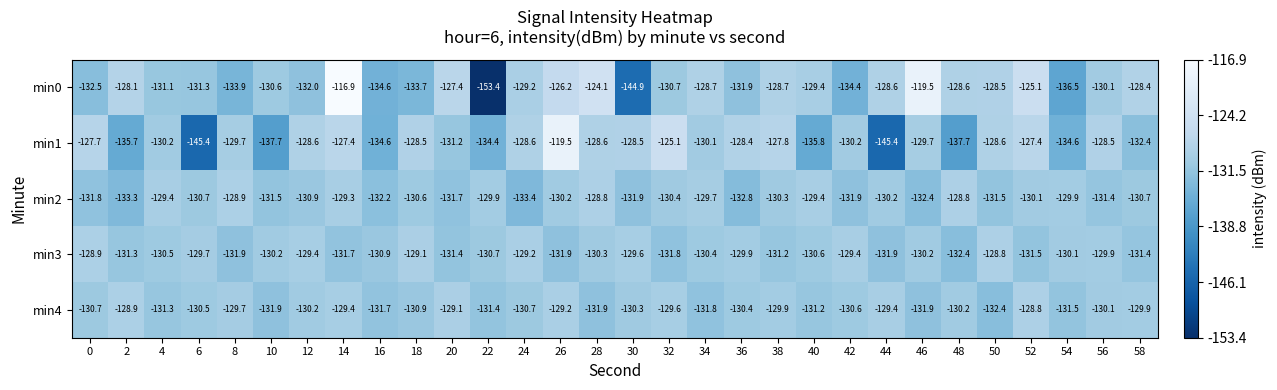

At which category is the sum across all series the highest?

14